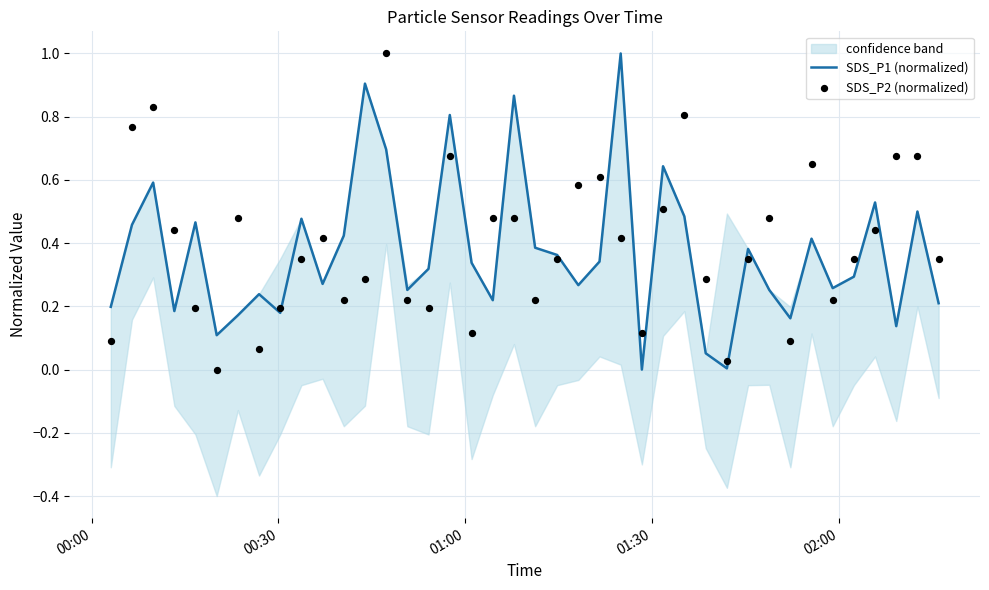

What are all the series names shown in the legend?

SDS_P1 (normalized), SDS_P2 (normalized)